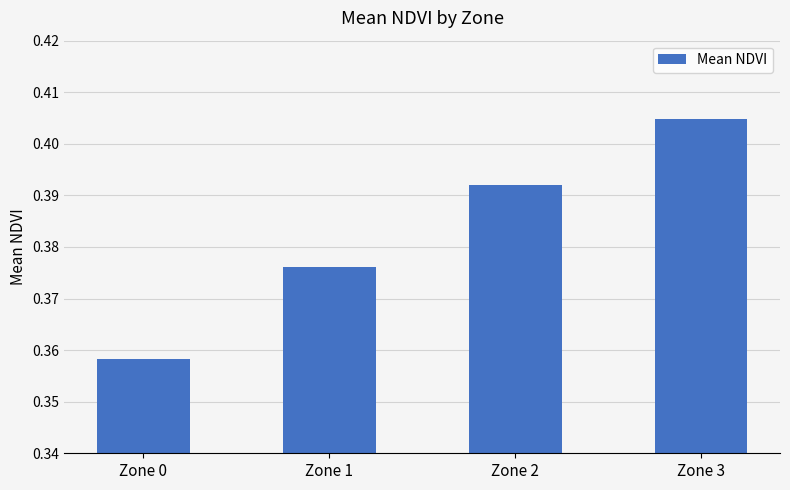

Count the values in the range 0 to 1.

4